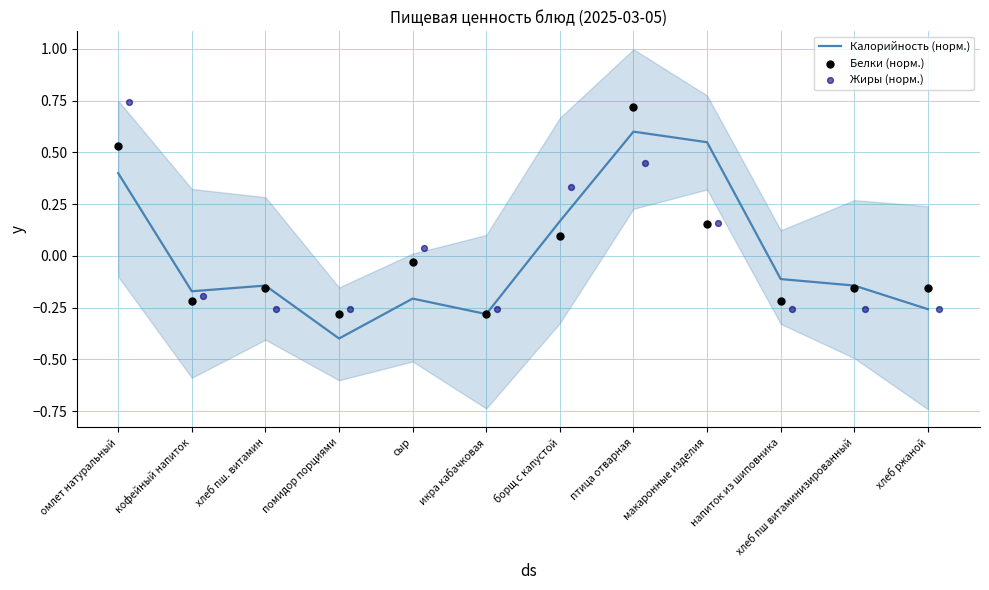

Where does the Калорийность (норм.) series first go above 0?

омлет натуральный